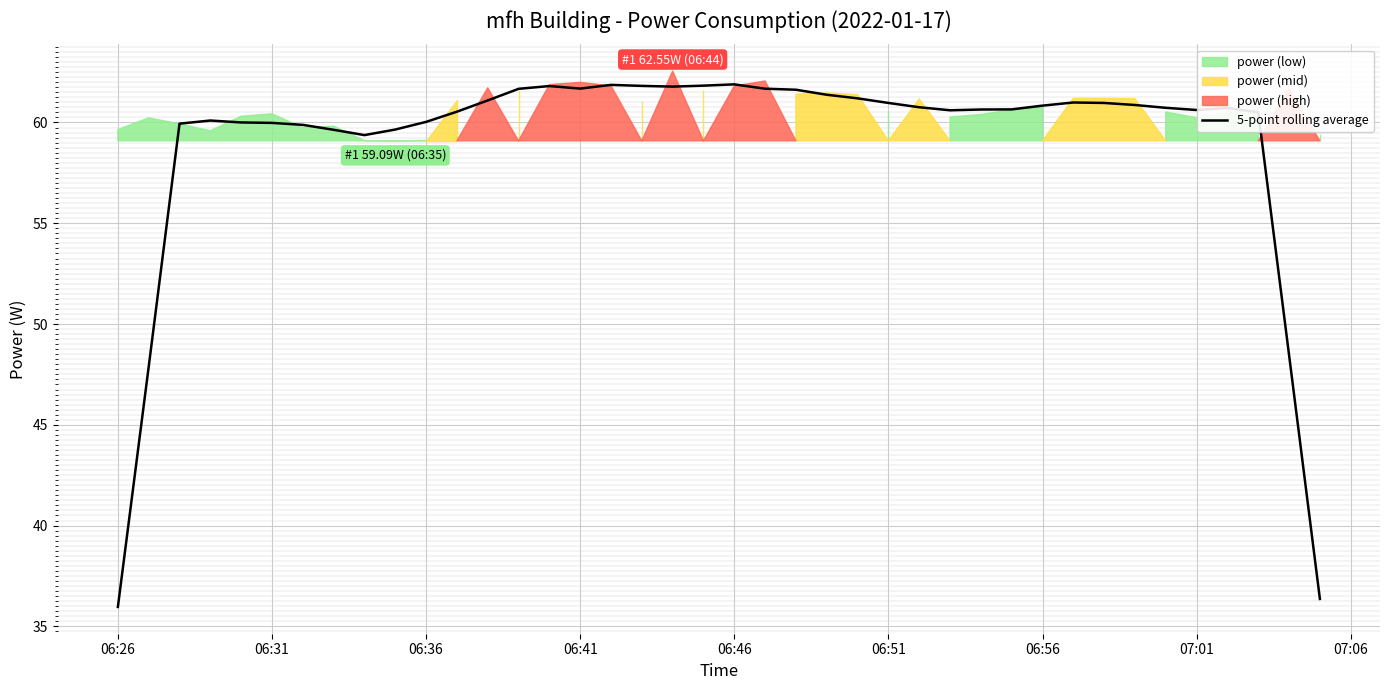

The value of 5-point rolling average at 06:31 is 34.1. True or false?

False